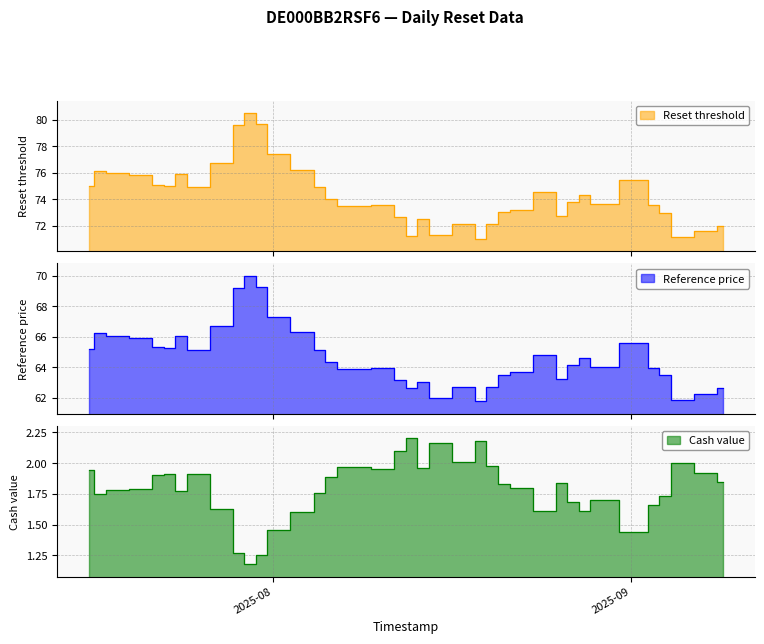

What are all the series names shown in the legend?

Reset threshold, Reference price, Cash value